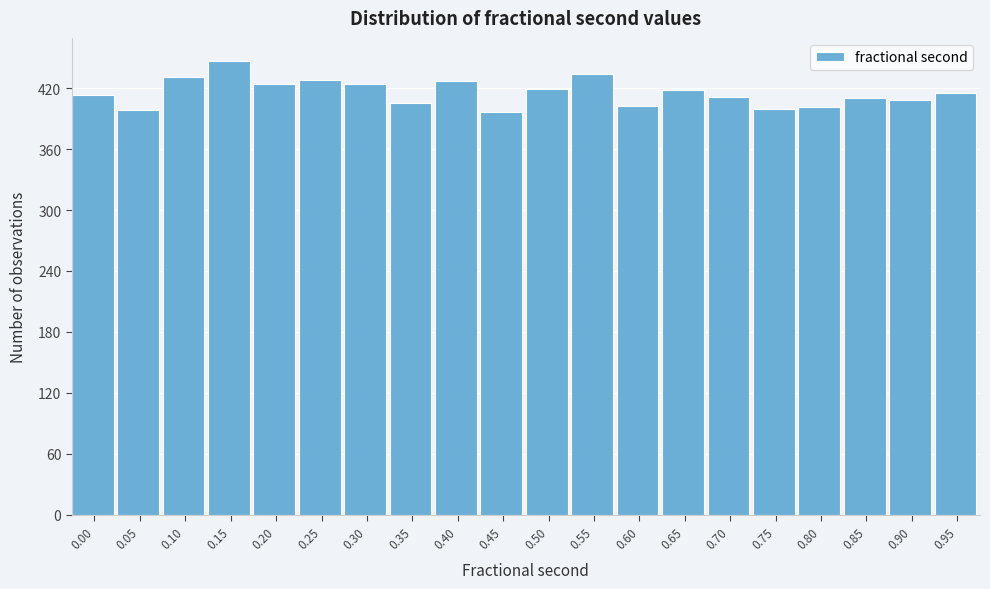

True or false: the data shows 687 at 0.00.

False